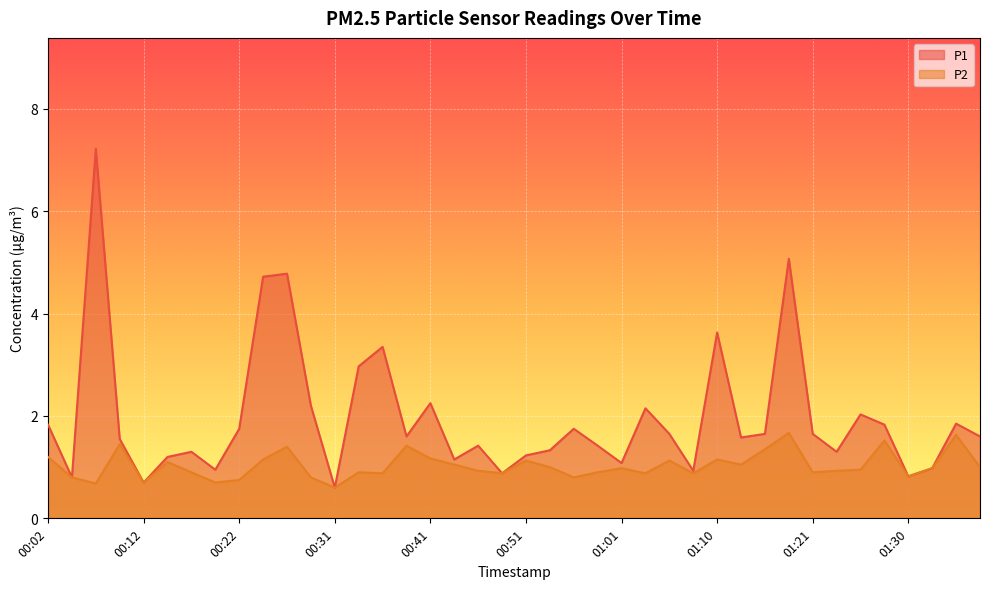

Where is P1 nearest to the value 3?

00:34